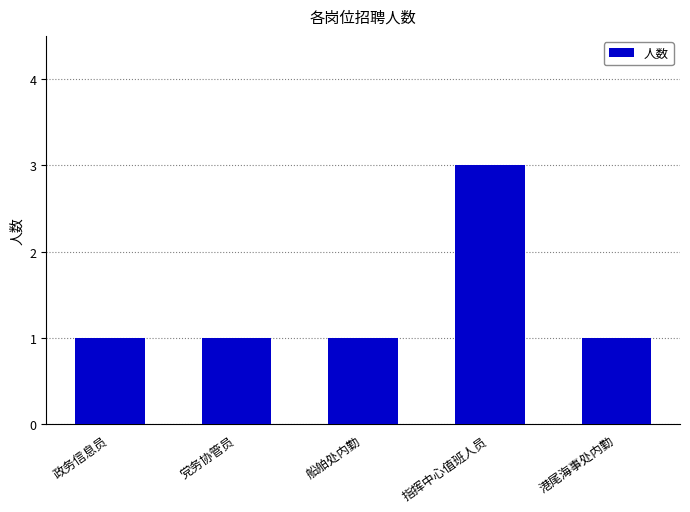

Approximately how many times larger is the value at 党务协管员 compared to 港尾海事处内勤?

1.0